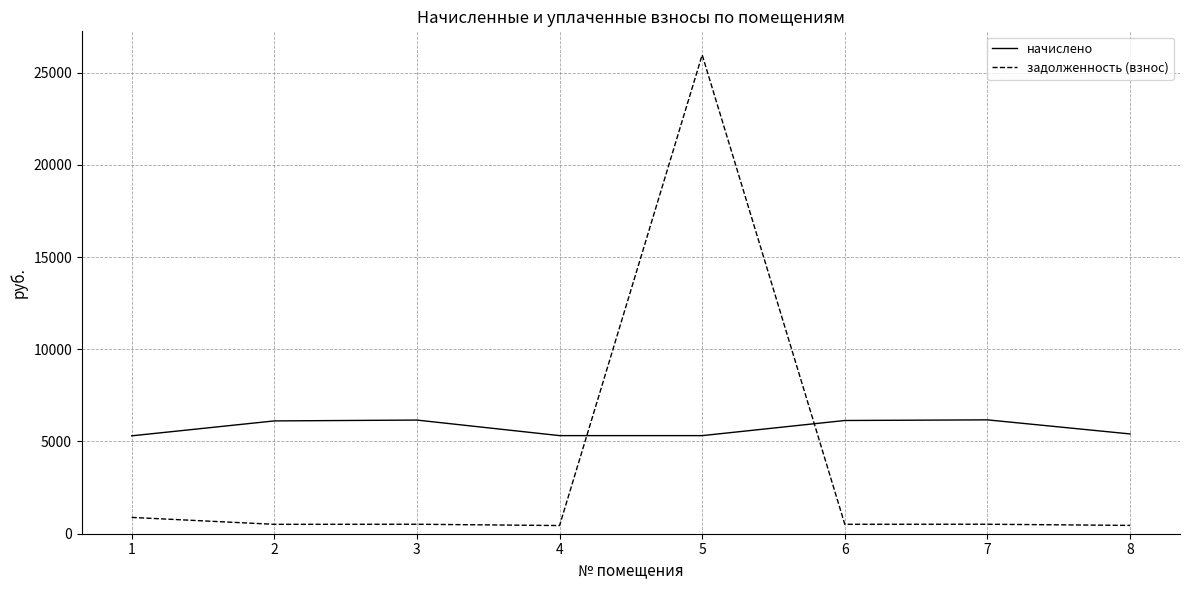

How many intersections are there between задолженность (взнос) and начислено?

2